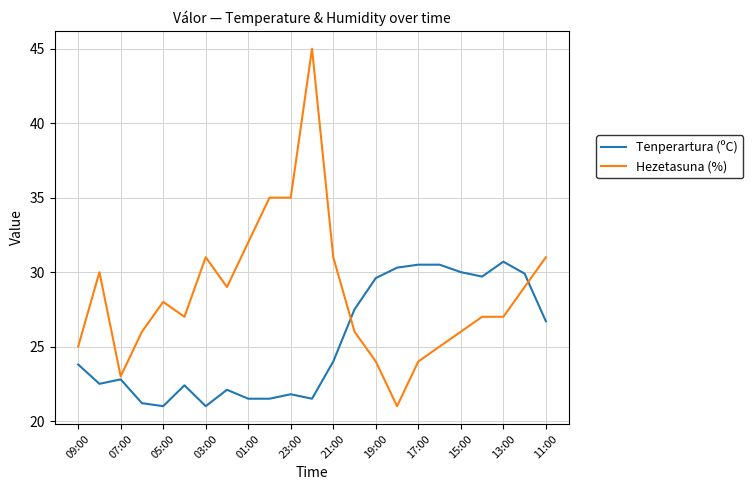

After their last crossing, which series has the higher values: Hezetasuna (%) or Tenperartura (ºC)?

Hezetasuna (%)